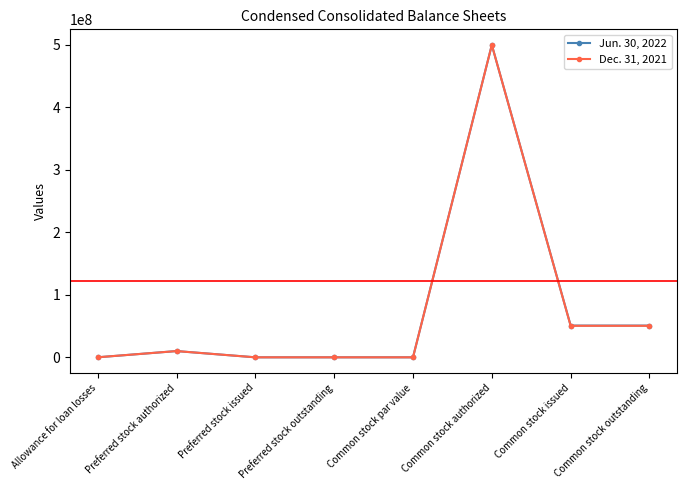

Between Preferred stock outstanding and Common stock issued, which series saw the biggest shift?

Jun. 30, 2022